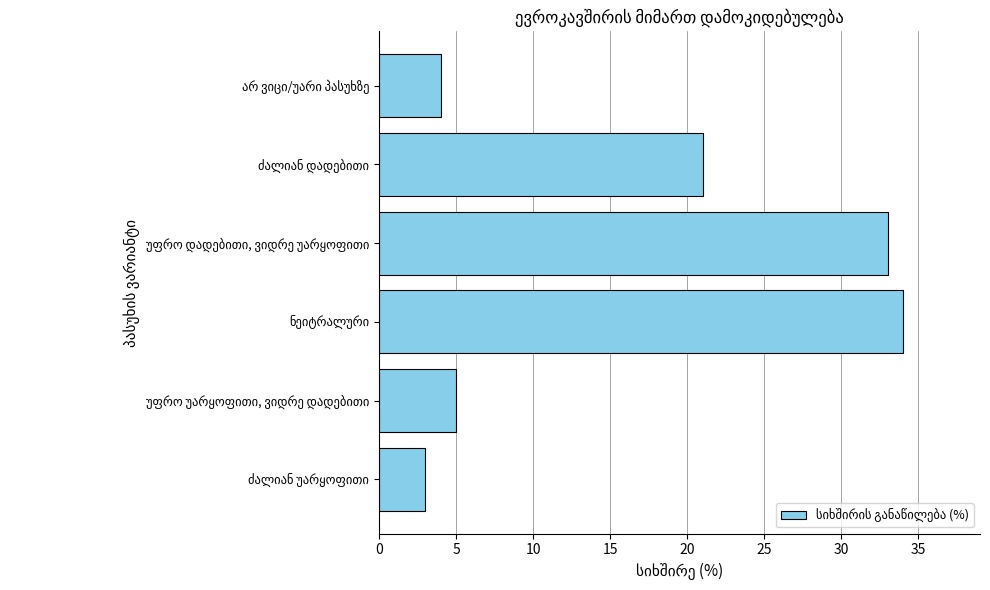

Count the number of categories in the chart.

6